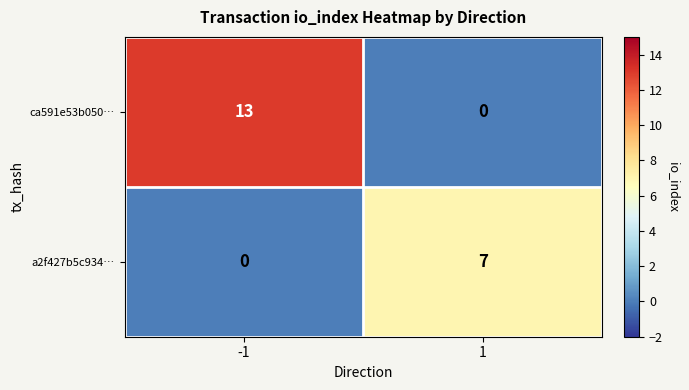

Rank the series by their average value, from highest to lowest.

ca591e53b050…, a2f427b5c934…